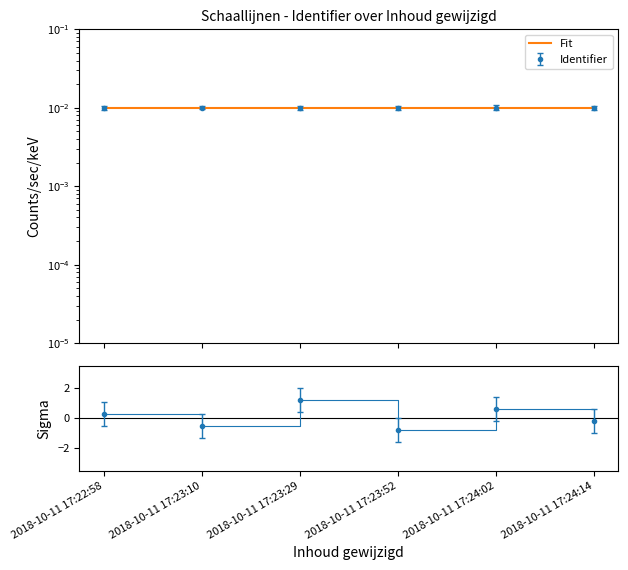

Is this an area chart (filled region under the line)?

No